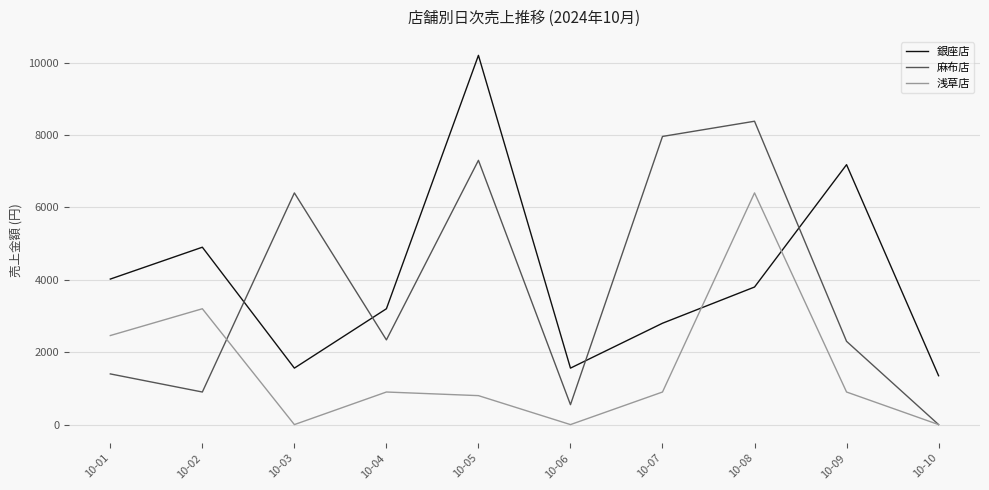

What is the maximum value for 麻布店?

8380